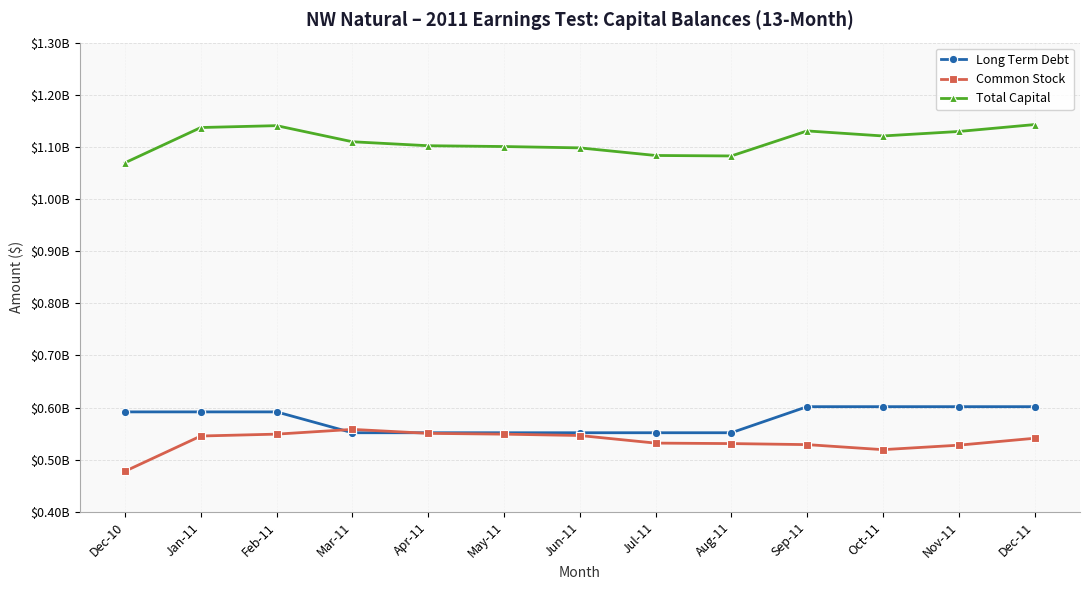

What is the sum of the Common Stock values at Feb-11 and Dec-10?

1026888965.0